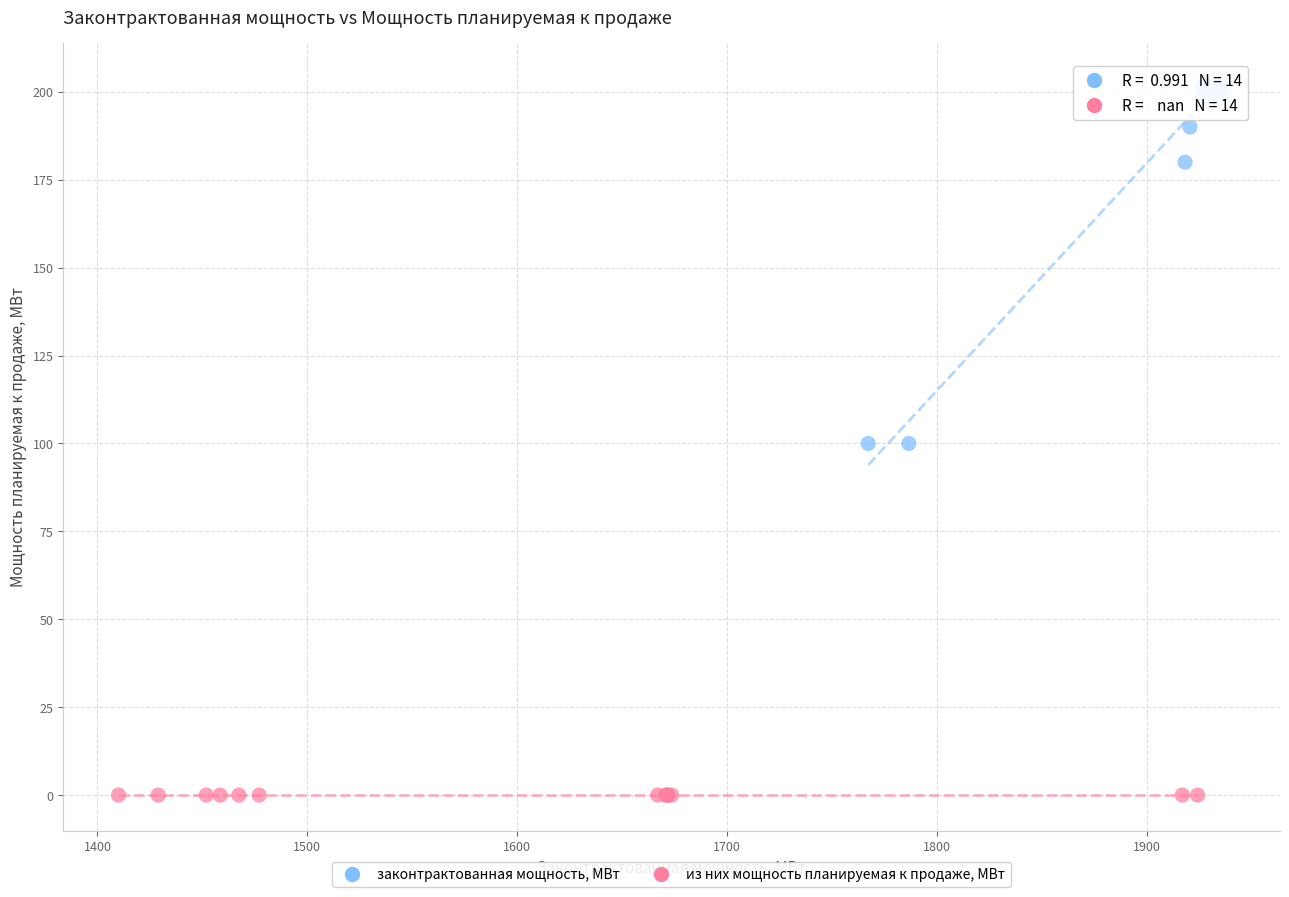

Which series reaches the maximum Y coordinate?

законтрактованная мощность, МВт